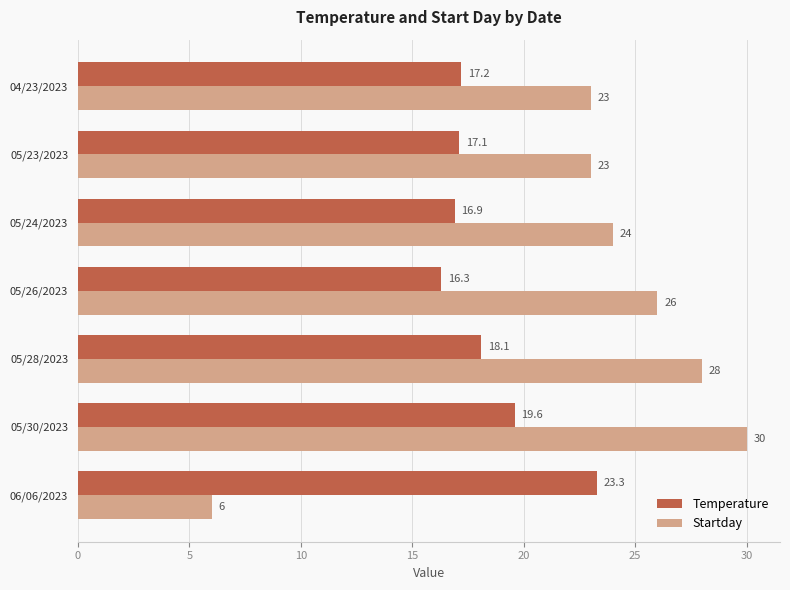

Which label corresponds to the largest value in the chart?

05/30/2023